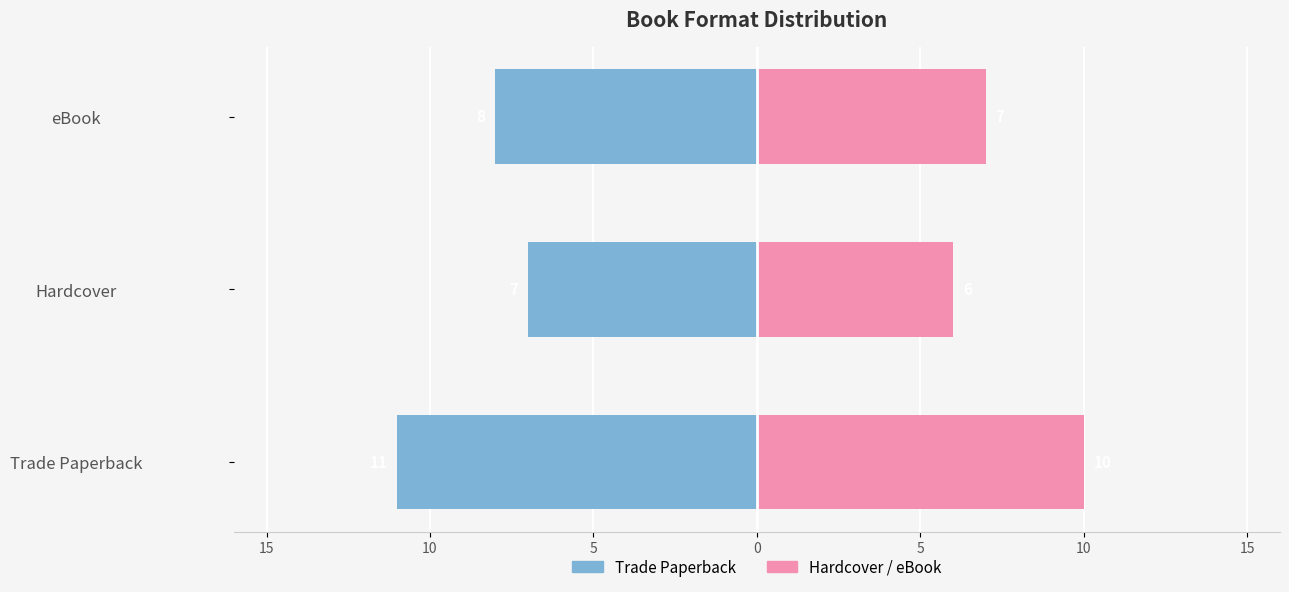

What is the value of the Format Count (Right) bar at the 3rd from the left?

7